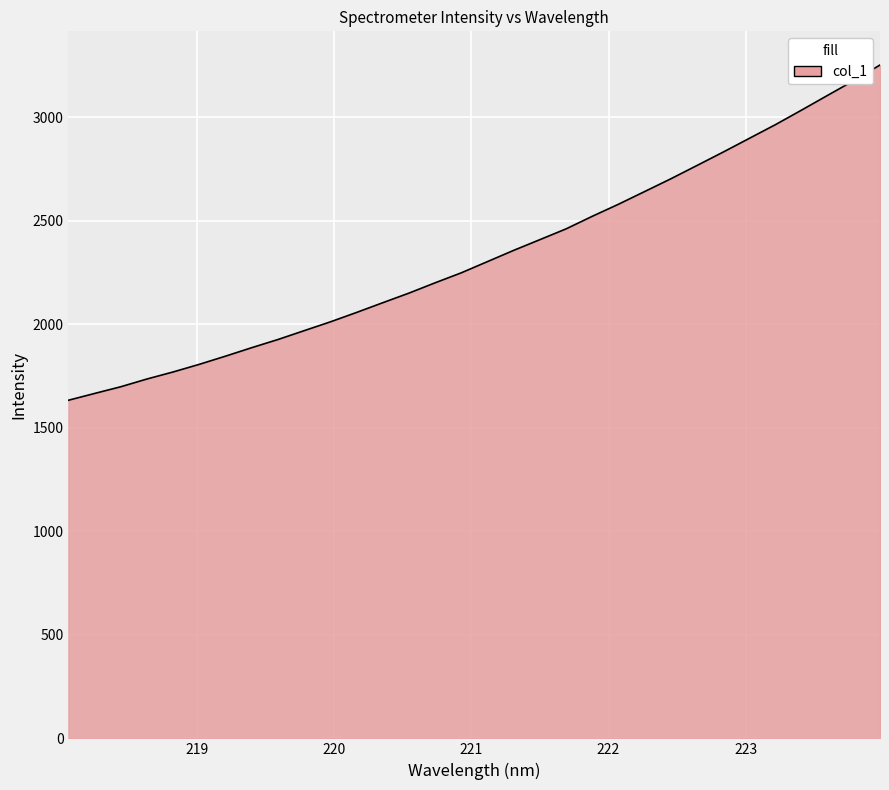

How many lines are shown in the chart?

1